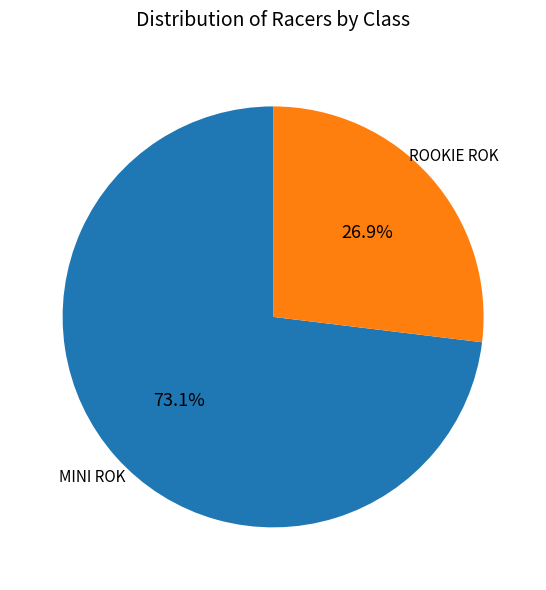

Does any single category account for the majority?

Yes